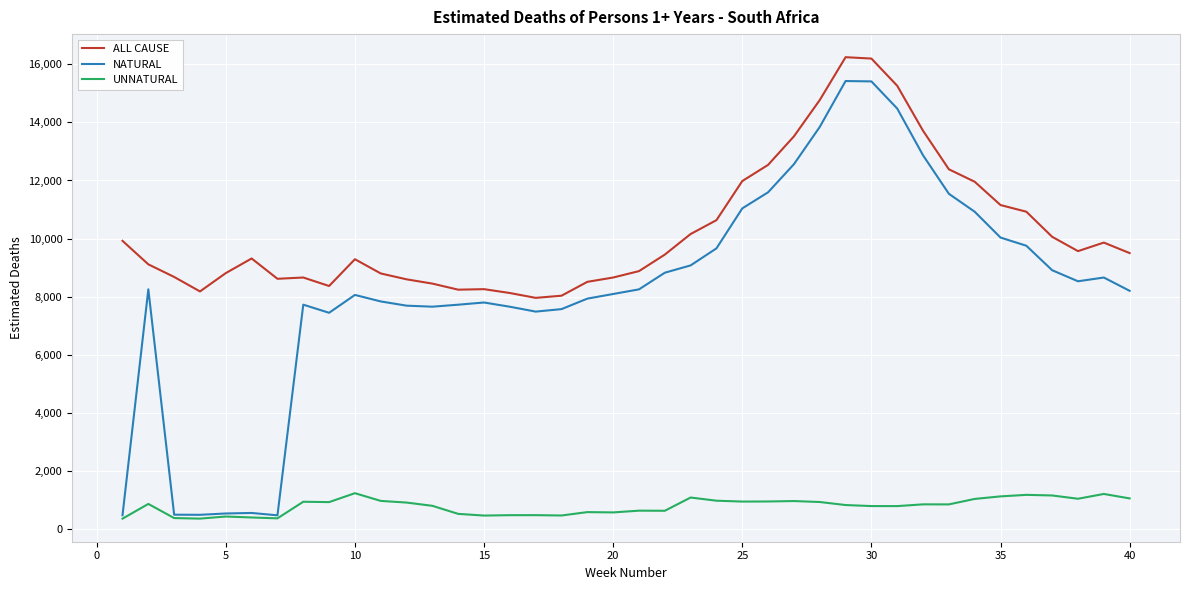

What is the difference between the maximum and minimum values in the UNNATURAL series?

877.0